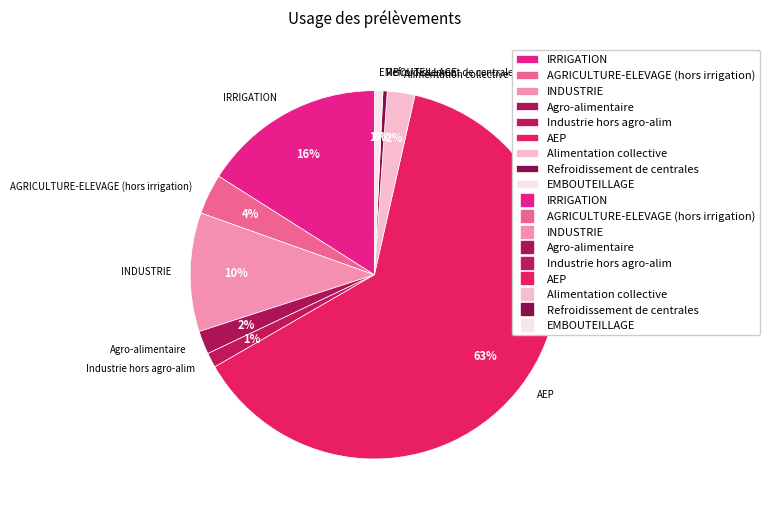

Does any single category account for the majority?

Yes